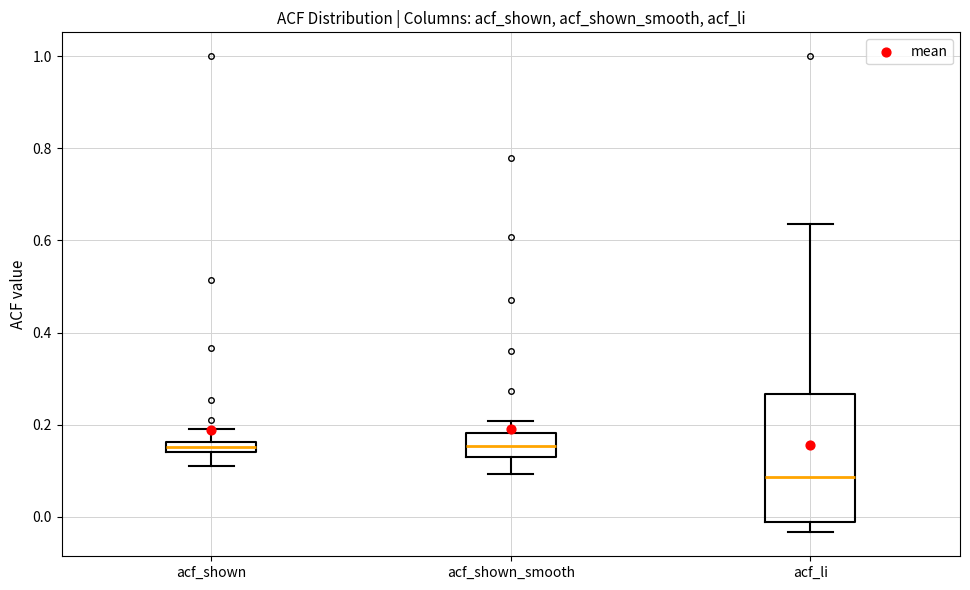

Which box has the lowest median line?

acf_li